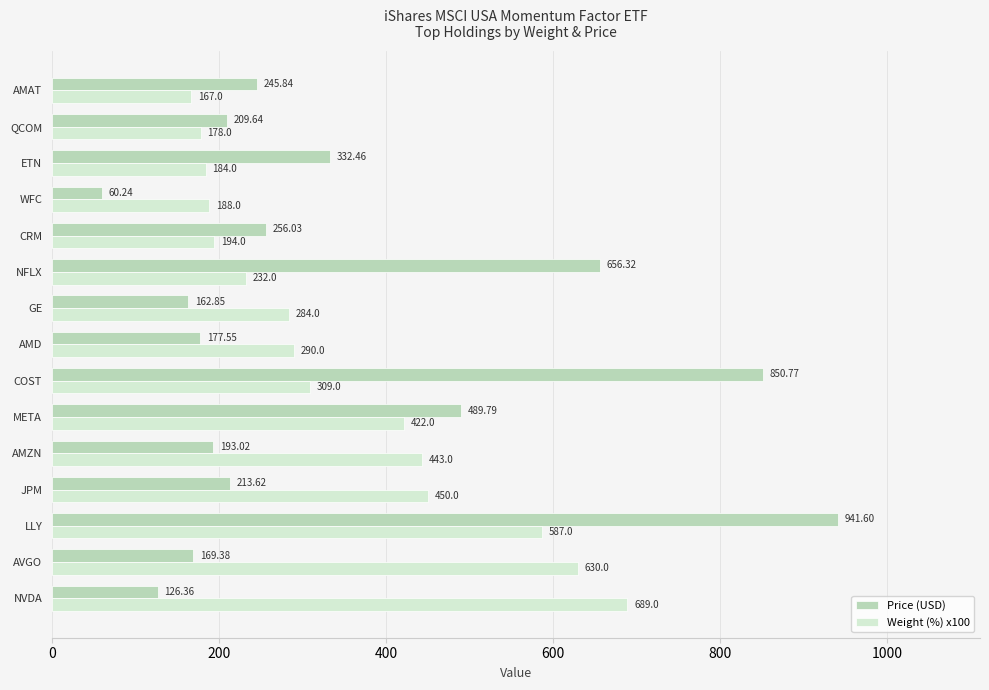

At which category is the sum across all series the highest?

LLY